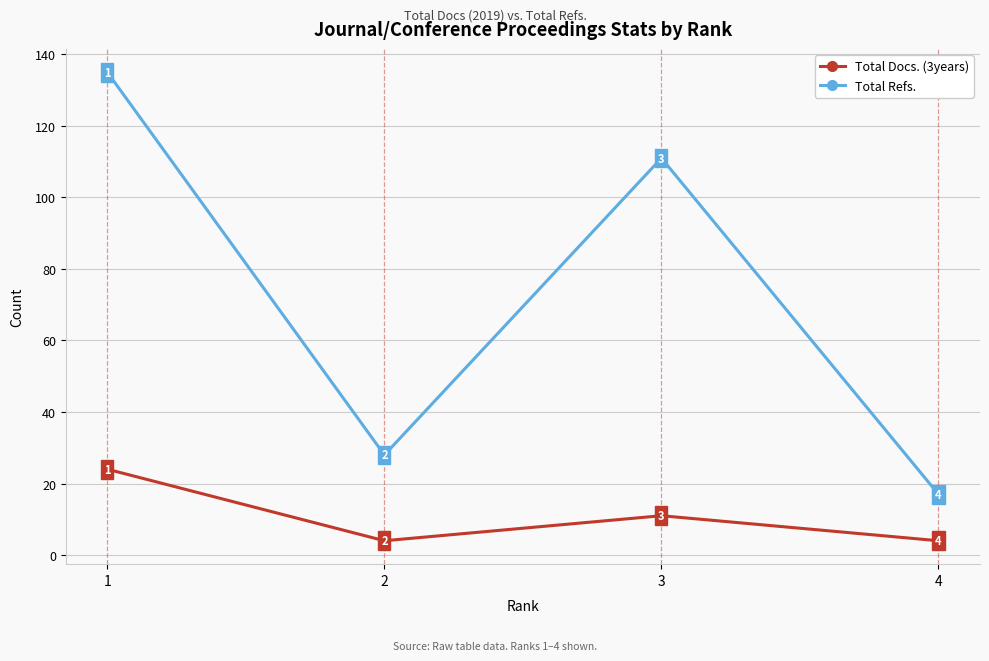

List the series in order of their overall mean, lowest first.

Total Docs. (3years), Total Refs.